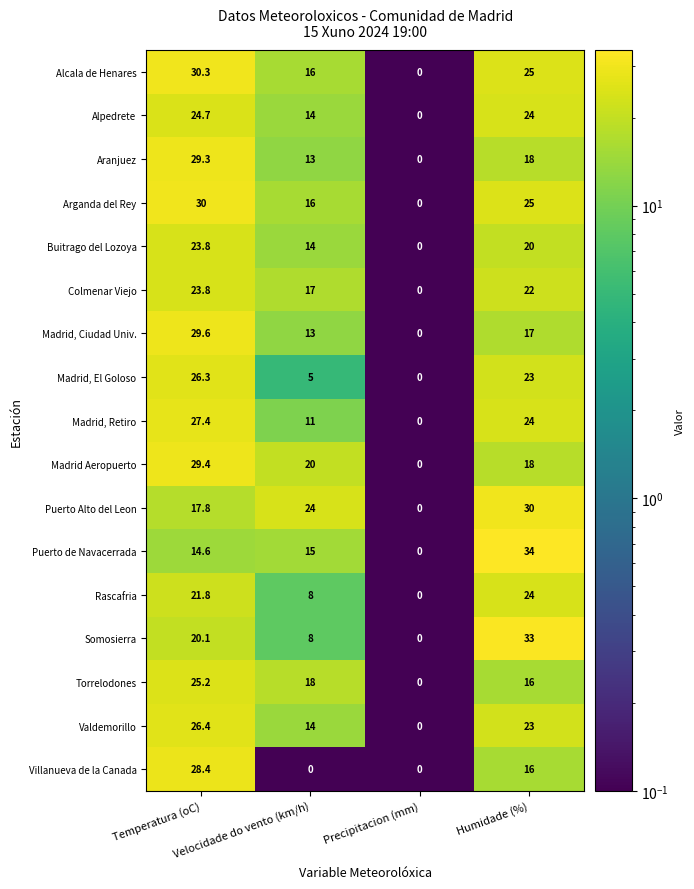

At which category is the sum across all series the highest?

Temperatura (oC)